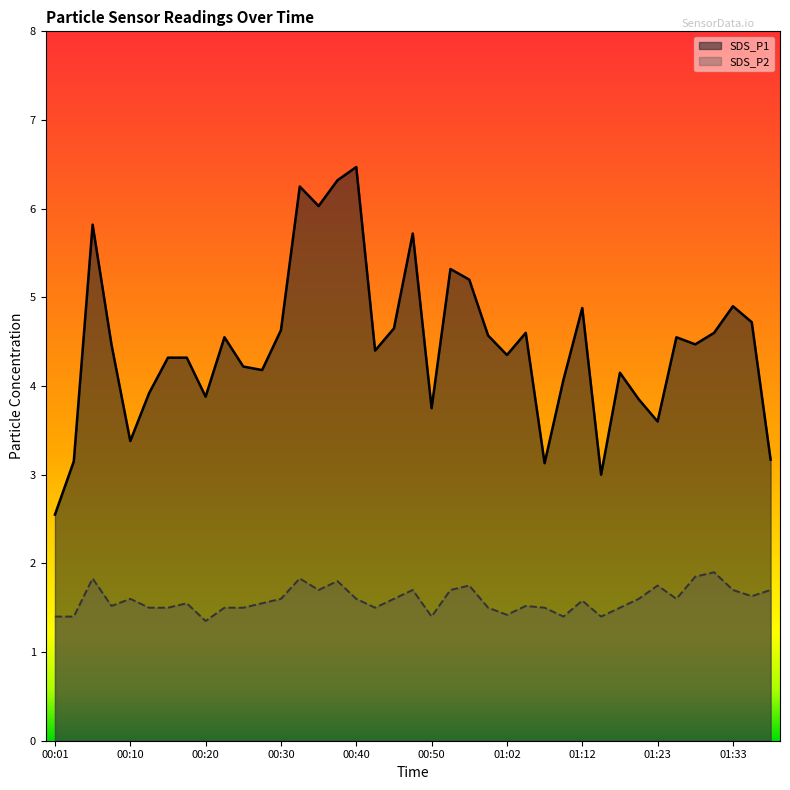

Count the SDS_P2 values in the range 1 to 2.

39